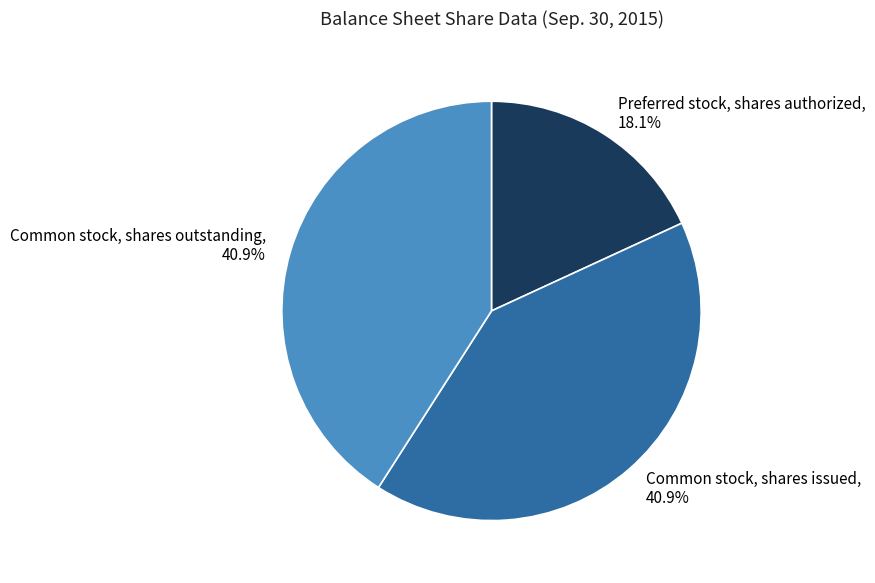

To the nearest percent, what portion does Common stock, shares outstanding represent?

41%